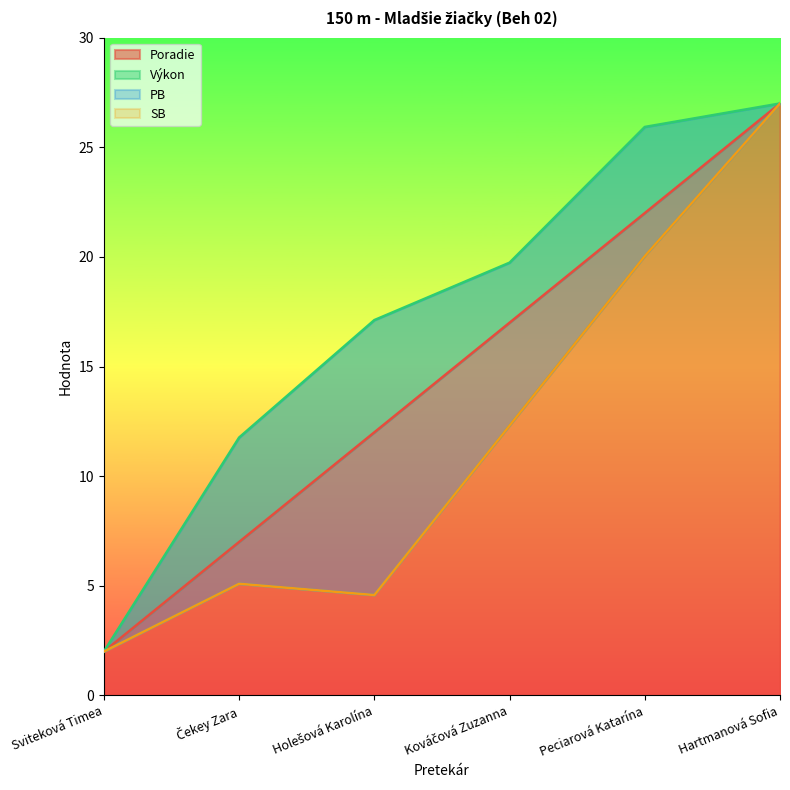

True or false: SB and Poradie cross at least once.

False